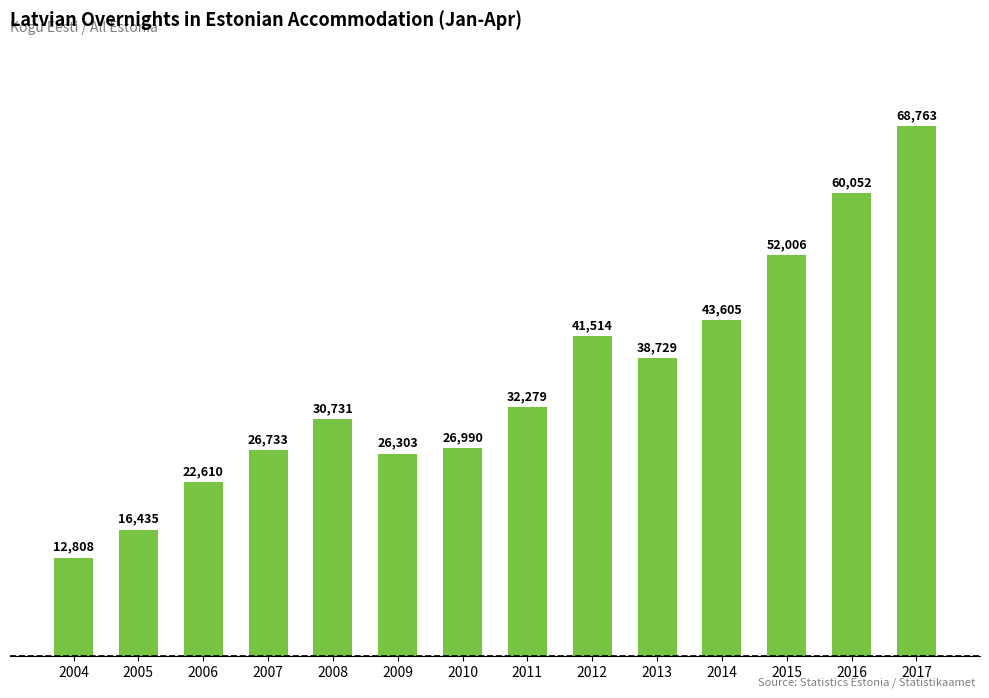

What is the sum of all values?

499558